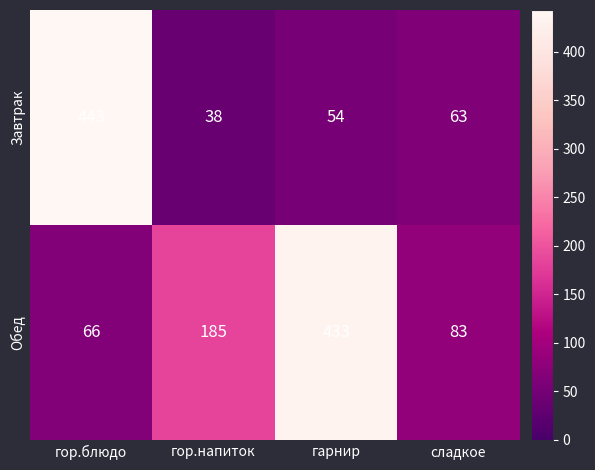

Which series has the widest spread of values?

Завтрак